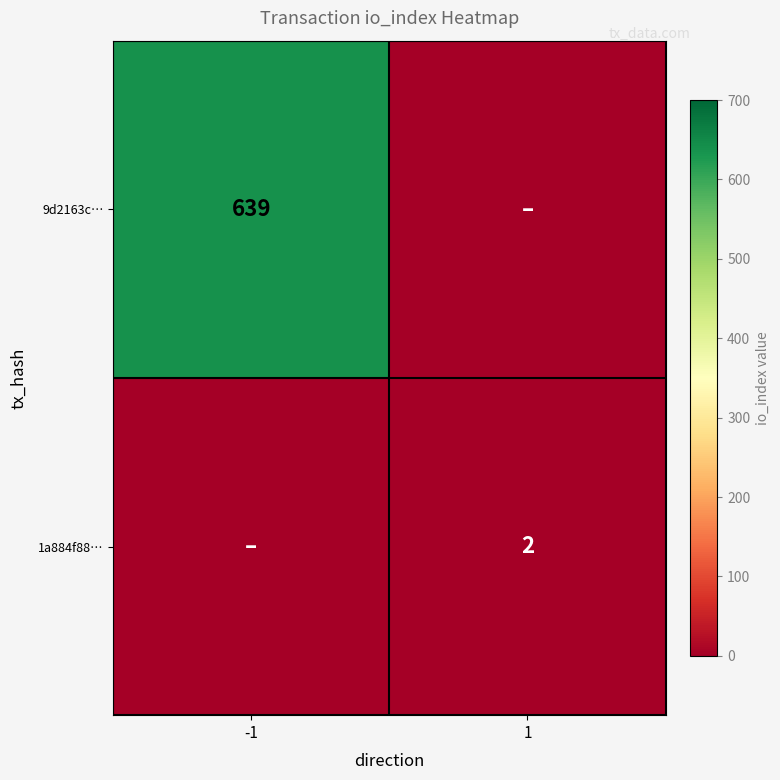

Is it true that 9d2163c… equals 639 at -1?

True